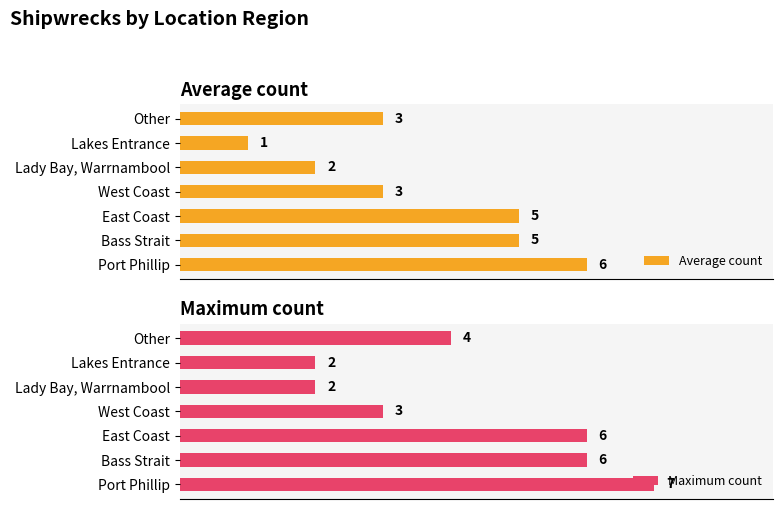

Where is Maximum count nearest to the value 4?

Other